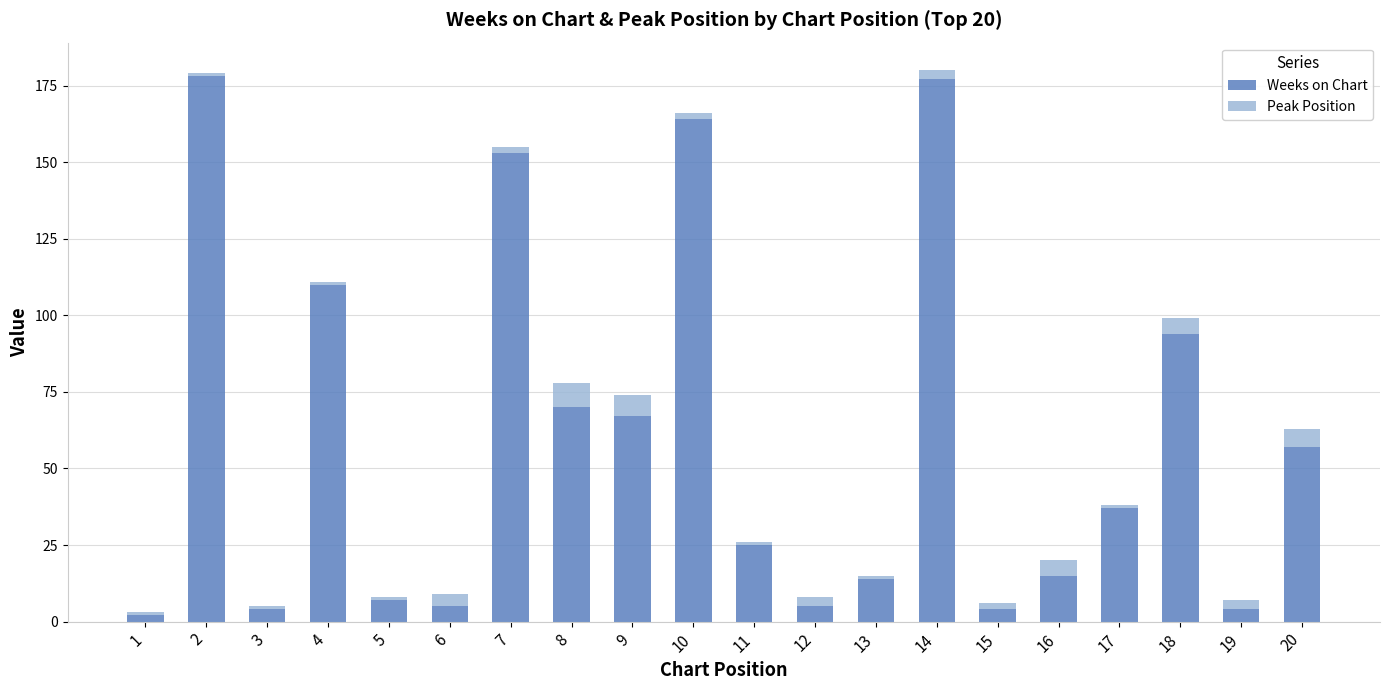

The Weeks on Chart series shows 20 at 13. True or false?

False